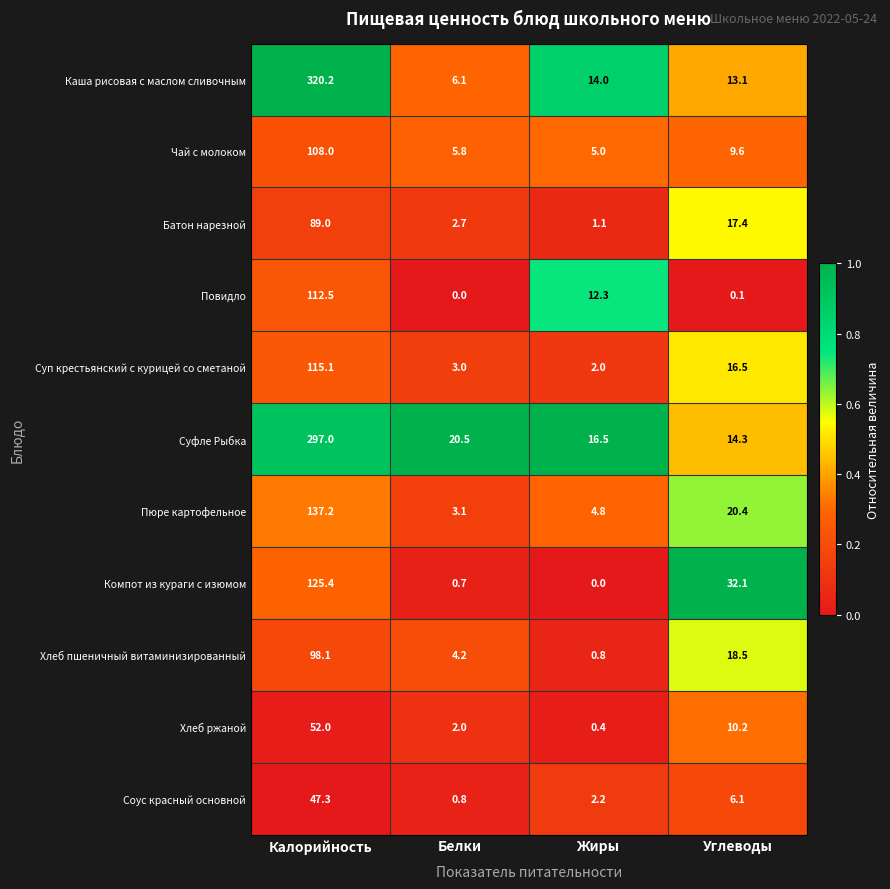

What is the total value across all series at Калорийность?

1501.8